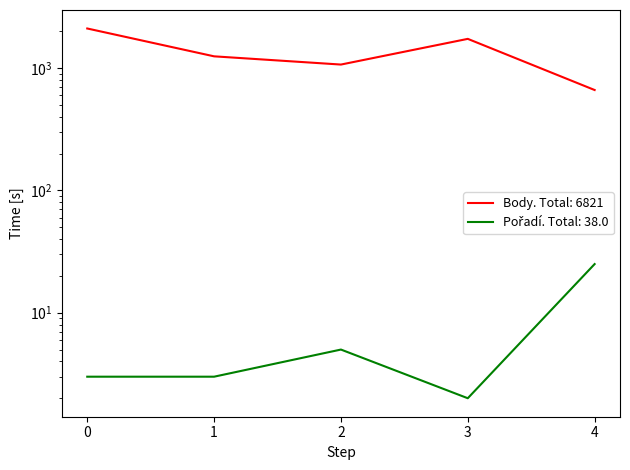

Reading right to left, extract all data points from this chart.

Body: 662	1734	1069	1248	2108
Pořadí: 25	2	5	3	3